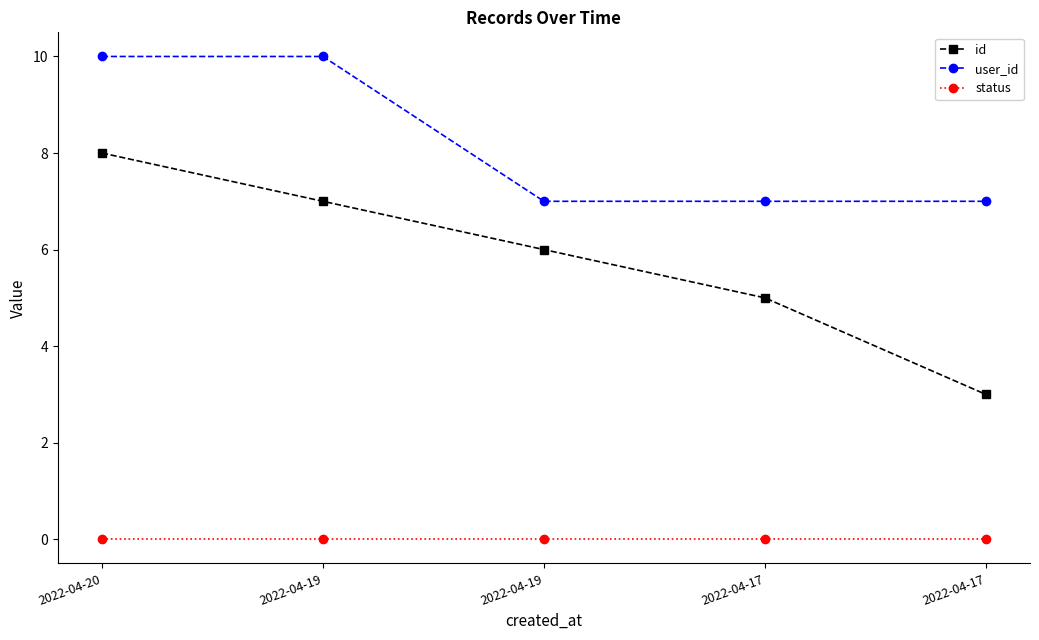

Which series changed the most between 2022-04-20 and 2022-04-17?

id